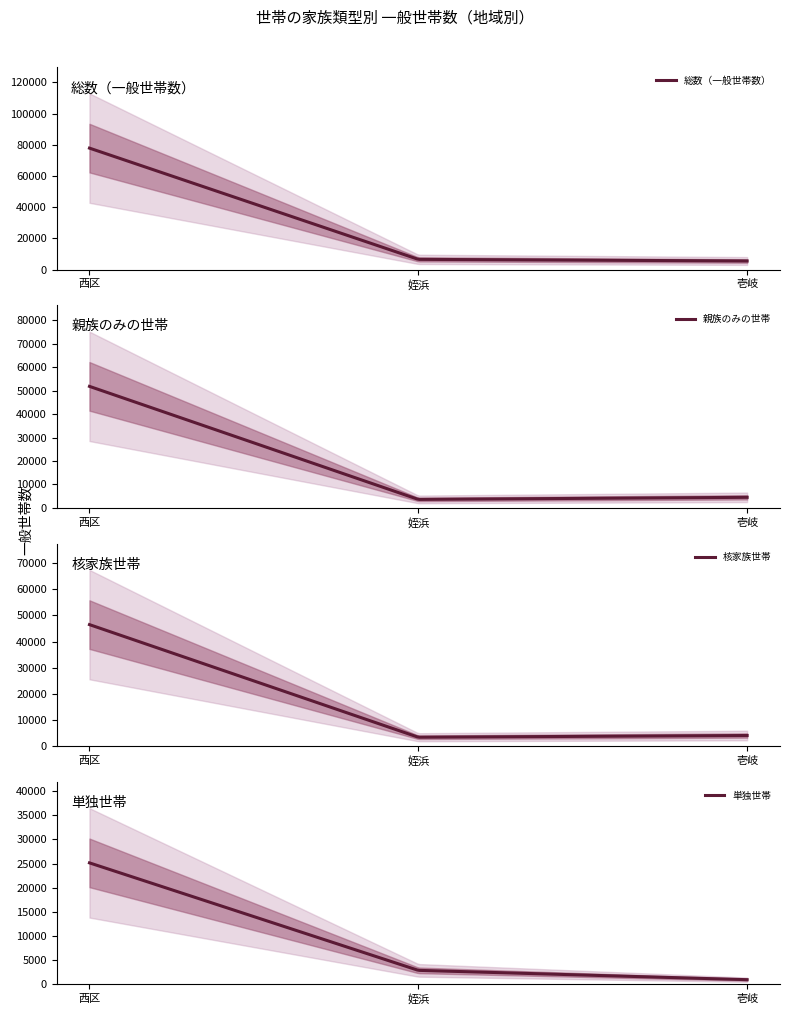

What is the sum of the 核家族世帯 values at 1 and 0?

49910